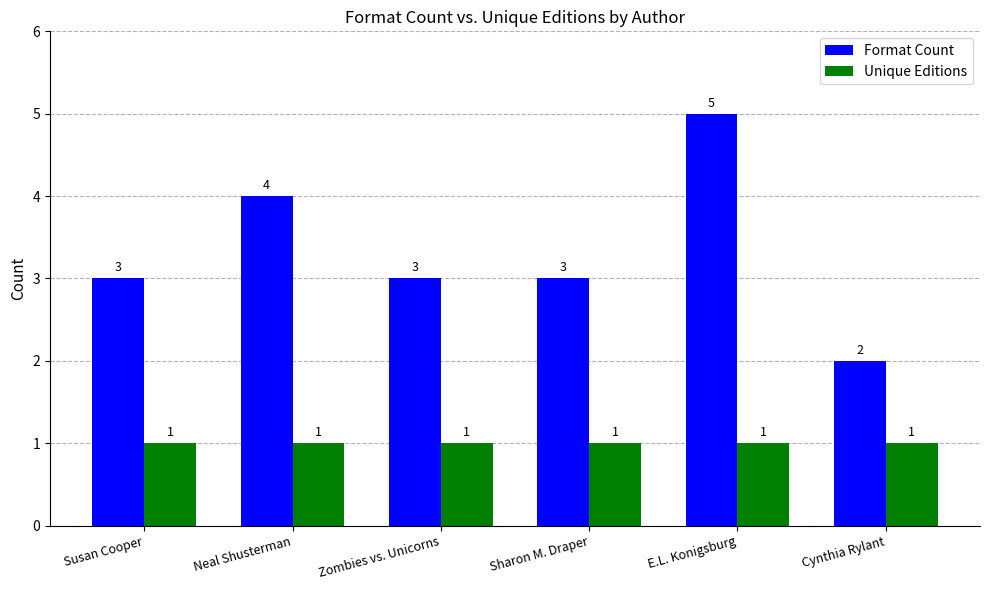

The Unique Editions series shows 0 at Neal Shusterman. True or false?

False